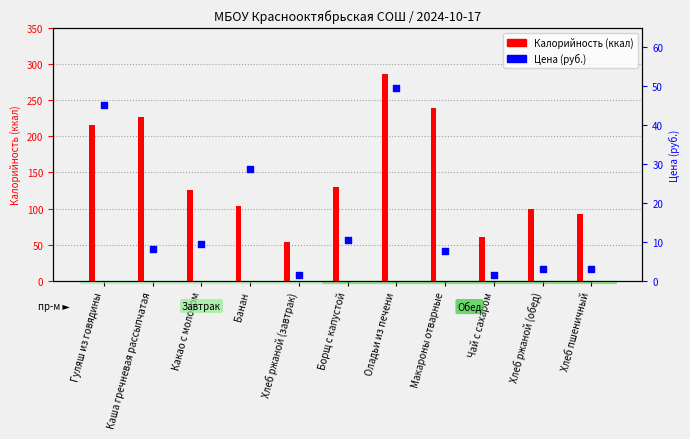

What are all the series names shown in the legend?

Калорийность, Цена